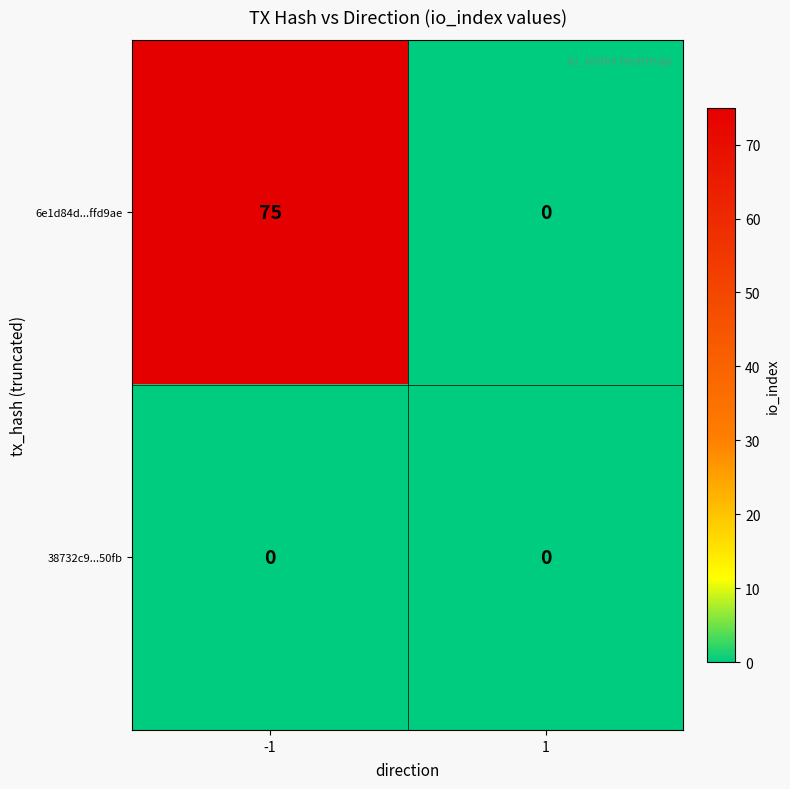

Which series changed the most between -1 and 1?

6e1d84d...ffd9ae